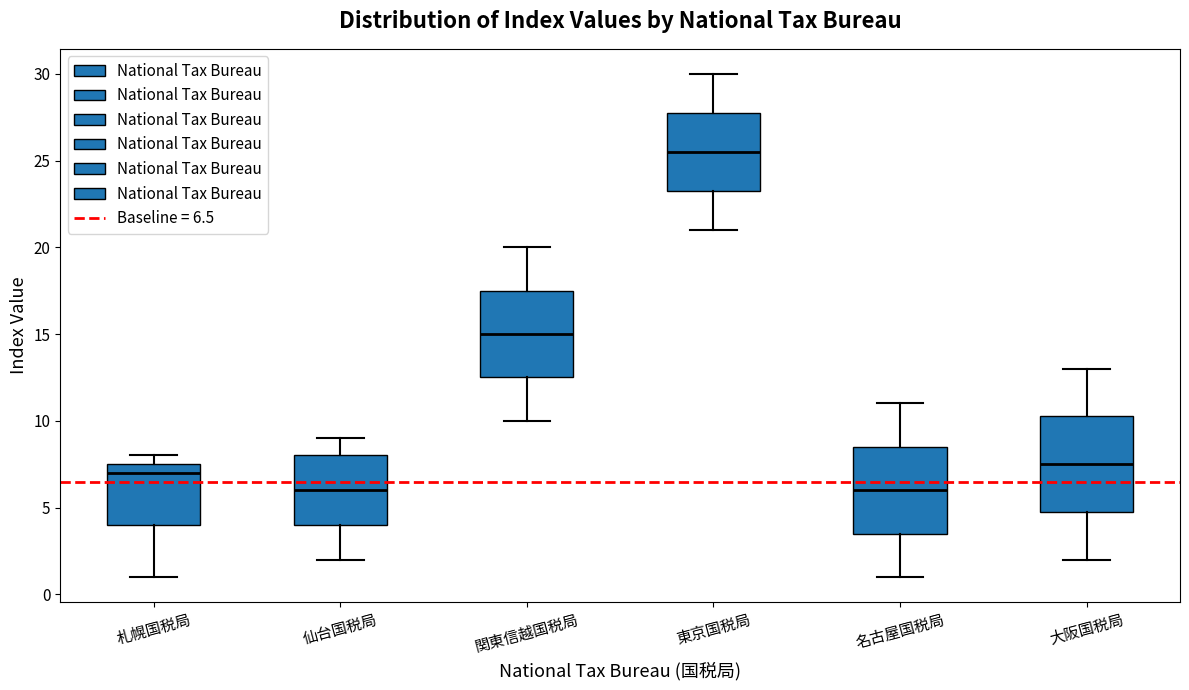

Which box has the highest median line?

東京国税局